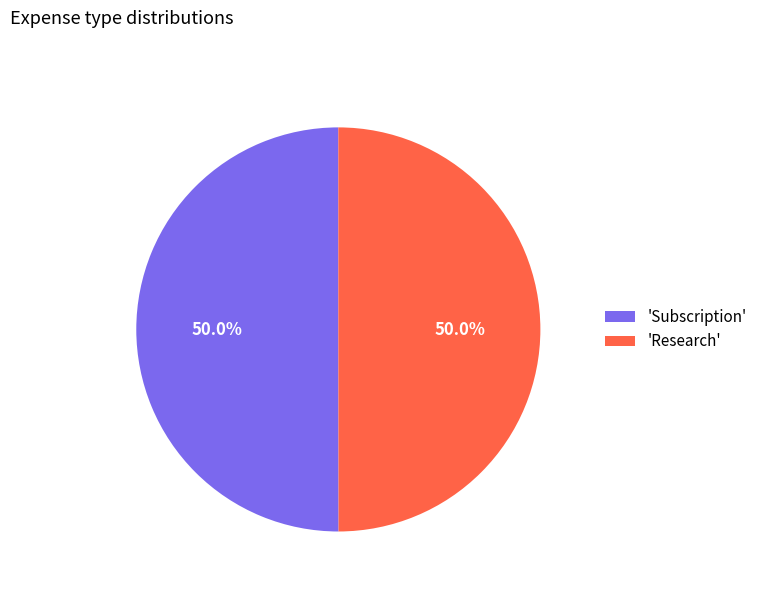

Approximately how many times larger is the value at 'Subscription' compared to 'Research'?

1.0